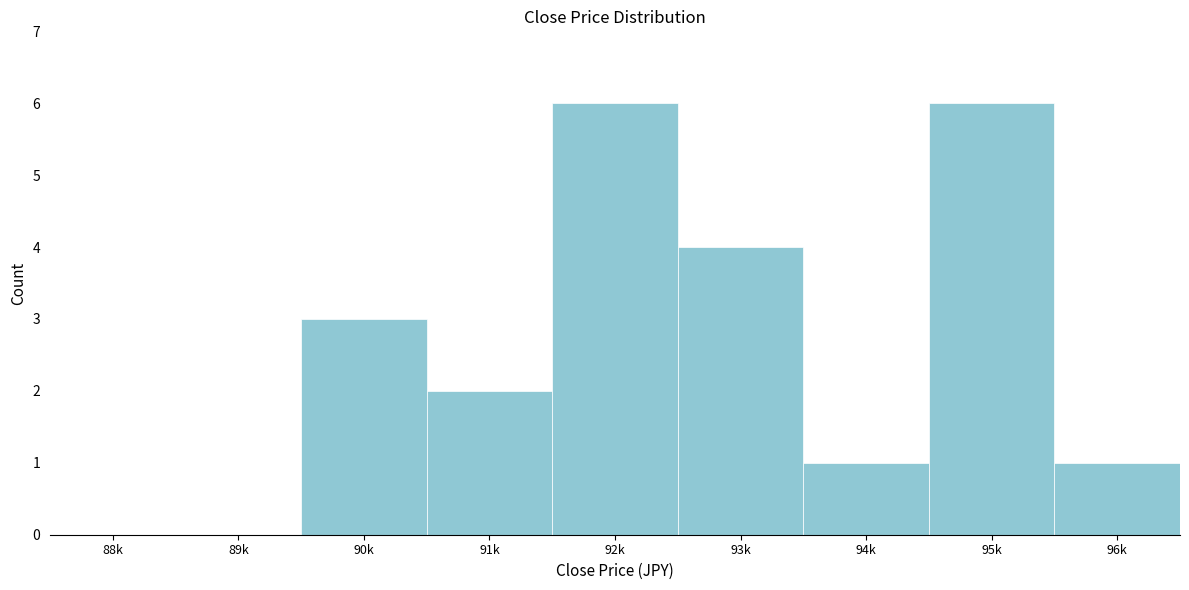

Reading left to right, transcribe all the data shown in this chart.

88k=0	89k=0	90k=3	91k=2	92k=6	93k=4	94k=1	95k=6	96k=1